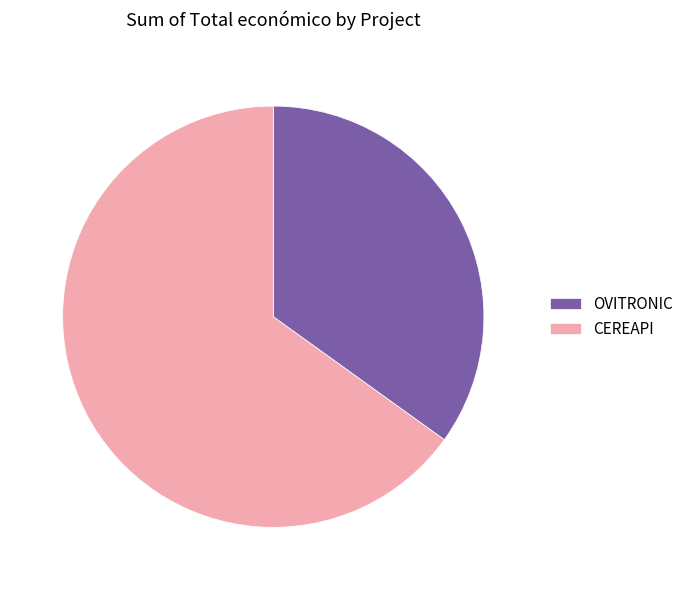

Is it true that CEREAPI is 65% of the pie?

True